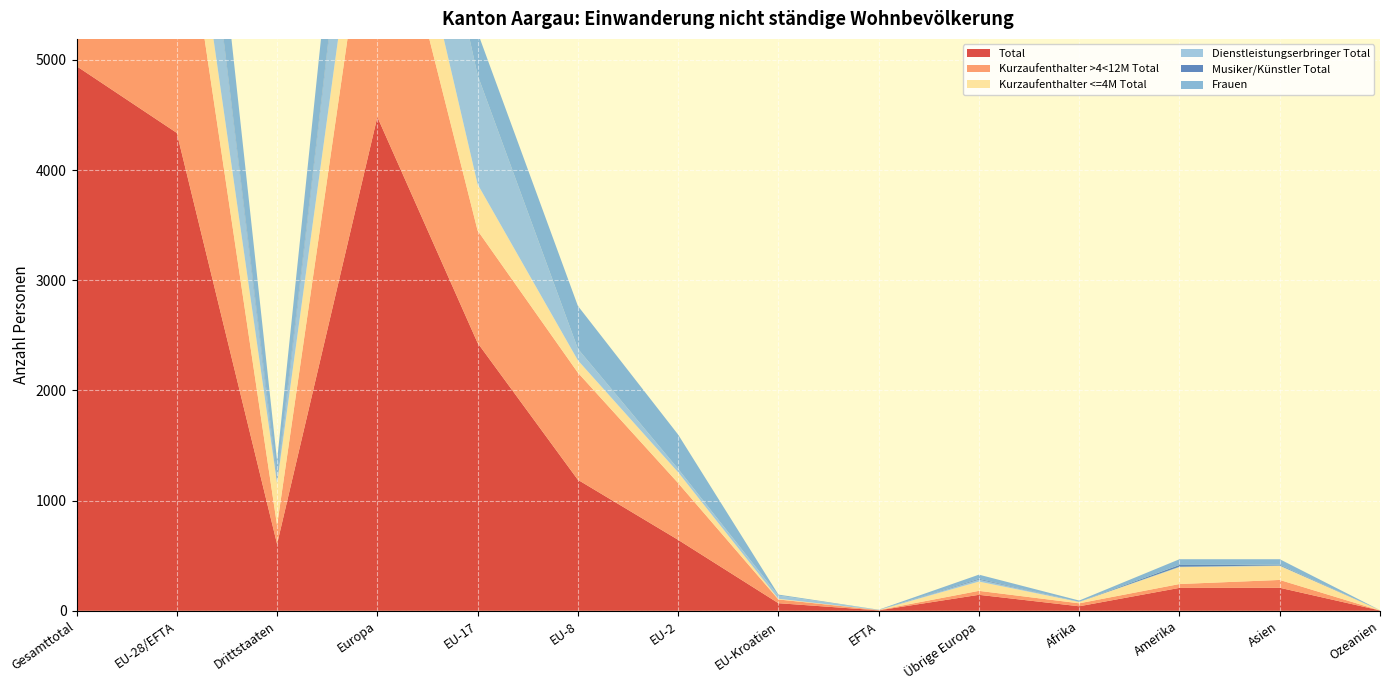

Reading left to right, extract all data points from this chart.

Total: 4943	4337	606	4482	2431	1189	644	69	4	145	41	208	209	3
Kurzaufenthalter >4<12M Total: 2713	2544	169	2580	1020	972	515	34	3	36	27	35	71	0
Kurzaufenthalter <=4M Total: 1015	636	379	720	420	112	98	6	0	84	12	153	127	3
Dienstleistungserbringer Total: 1186	1157	29	1175	991	105	31	29	1	18	2	4	5	0
Musiker/Künstler Total: 29	0	29	7	0	0	0	0	0	7	0	16	6	0
Frauen: 1250	1099	151	1137	388	389	311	9	2	38	11	52	50	0